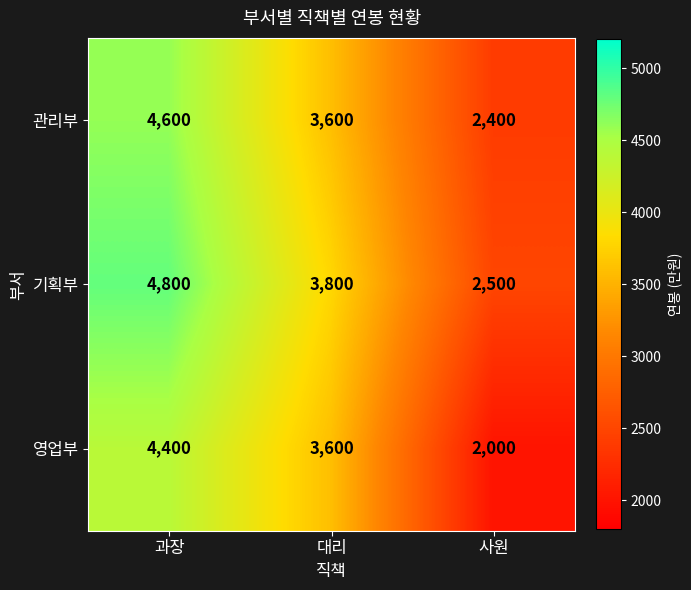

At how many categories does at least one series exceed 2017?

3